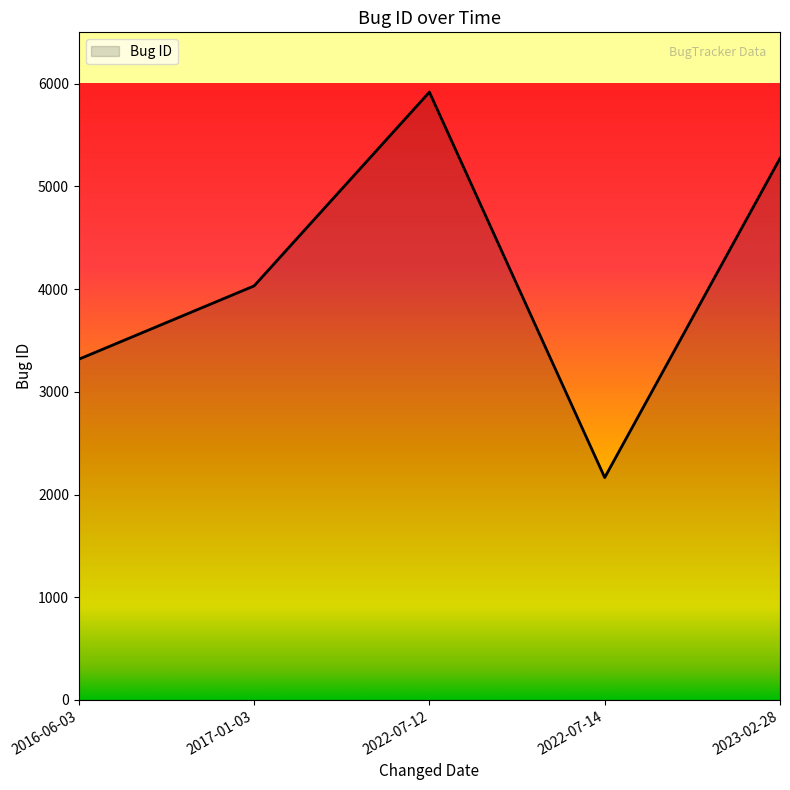

Where is the first local minimum?

2022-07-14